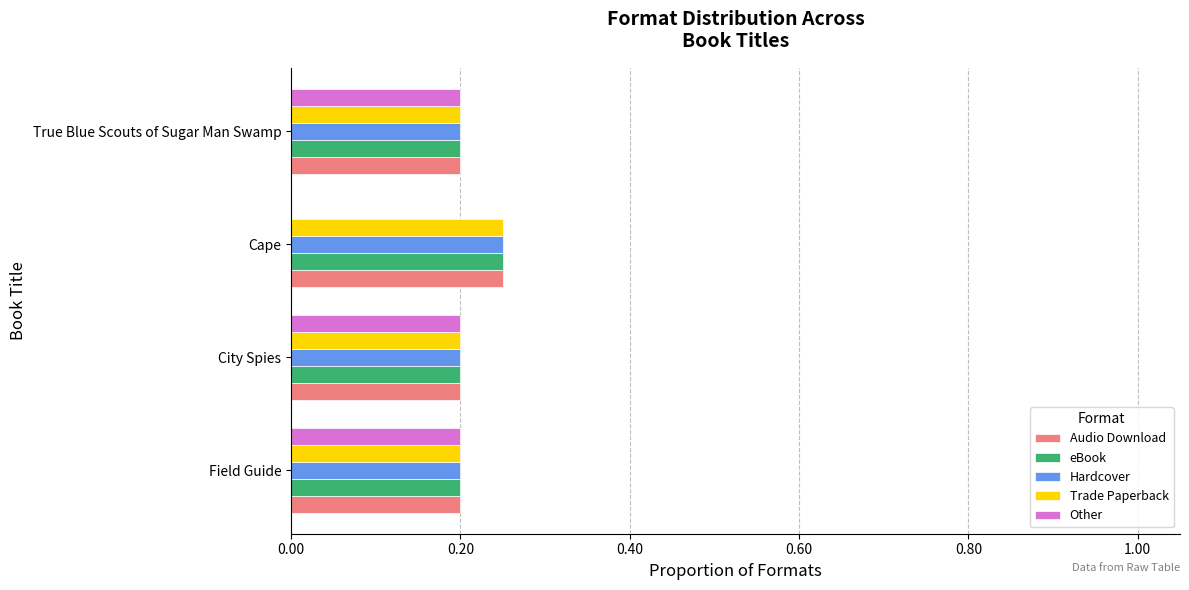

Count the number of data series in this chart.

5